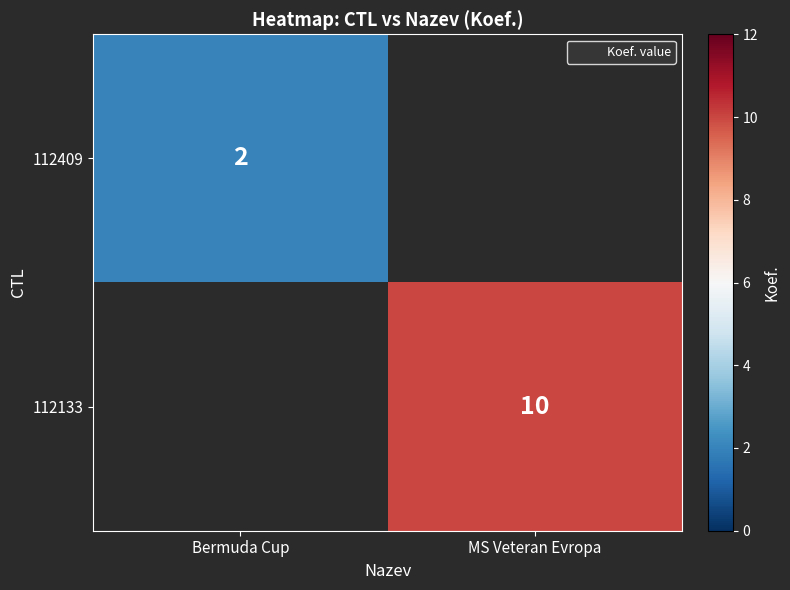

What is the smallest value displayed?

2.0